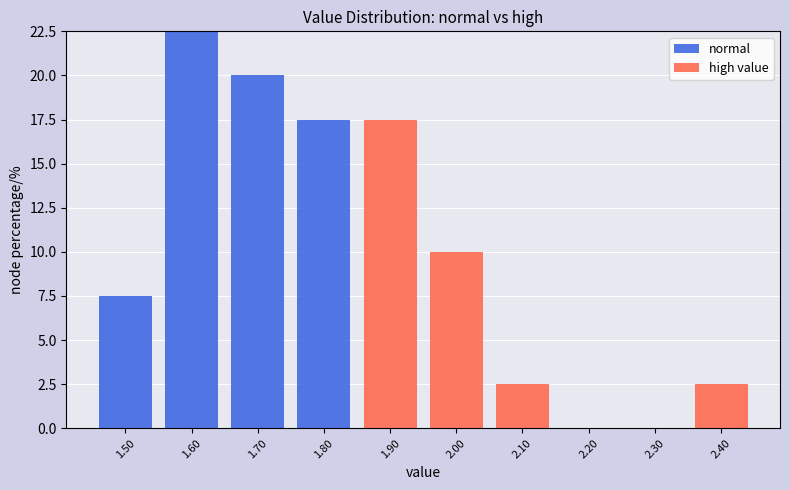

Reading left to right, list every stacked bar in this chart as the range it spans on the x-axis followed by its total height. The values are not printed on the chart, so give them approximately, as read against the axis.

1.45 to 1.55: 7.5
1.55 to 1.65: 22.5
1.65 to 1.75: 20.0
1.75 to 1.85: 17.5
1.85 to 1.95: 17.5
1.95 to 2.05: 10.0
2.05 to 2.15: 2.5
2.15 to 2.25: 0
2.25 to 2.35: 0
2.35 to 2.45: 2.5